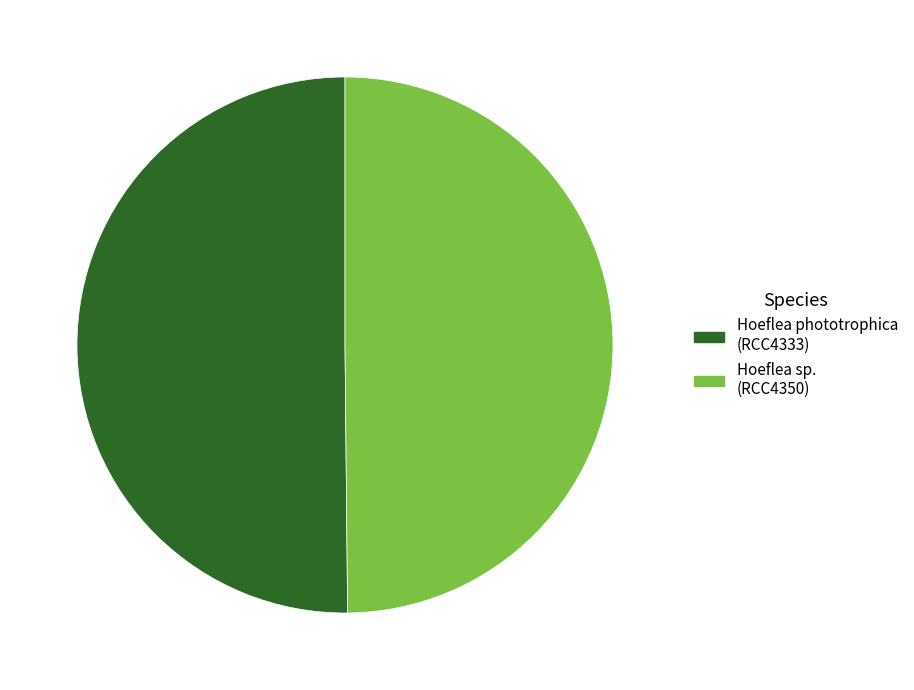

Is it true that Hoeflea phototrophica (RCC4333) is 37% of the pie?

False